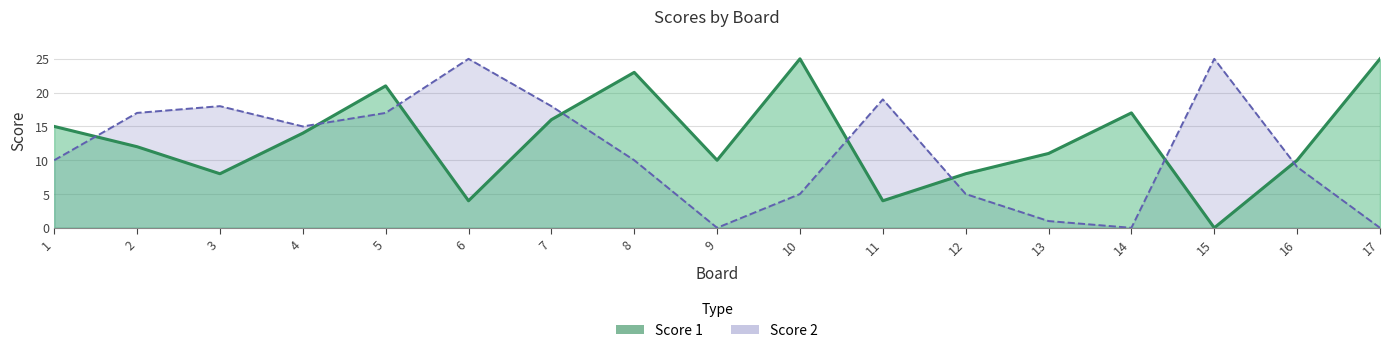

What is the approximate value of Score 2 at 7?

18